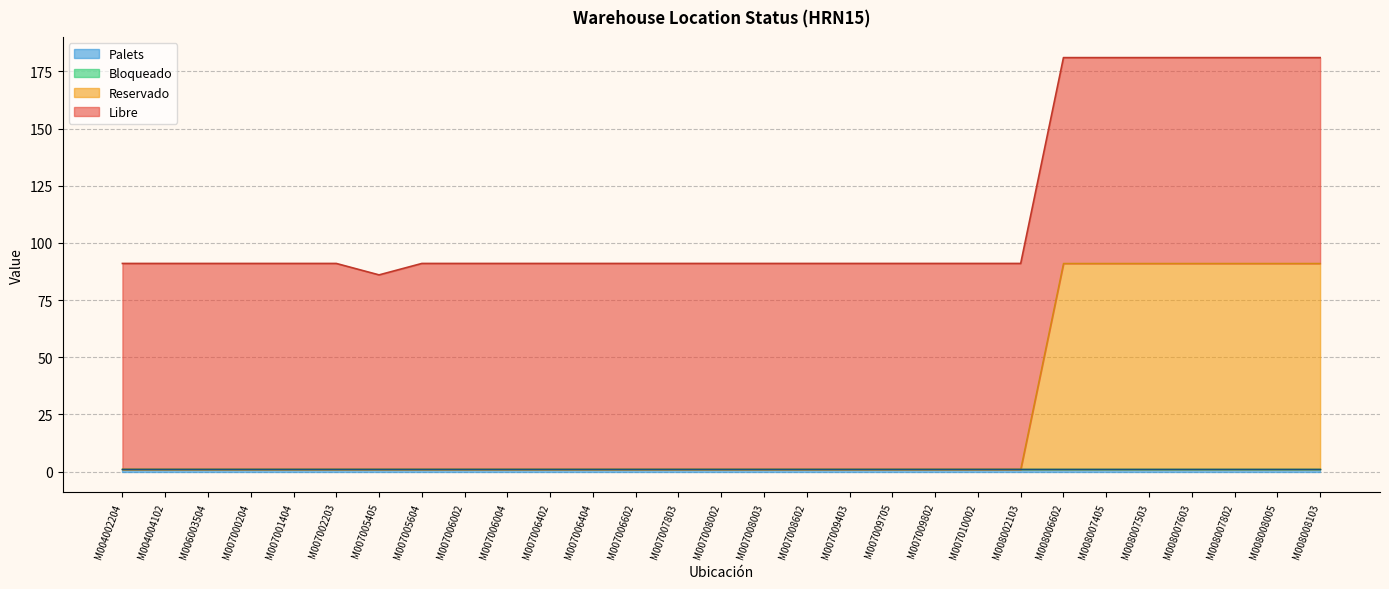

What is the difference between the highest and lowest values at M007006002?

90